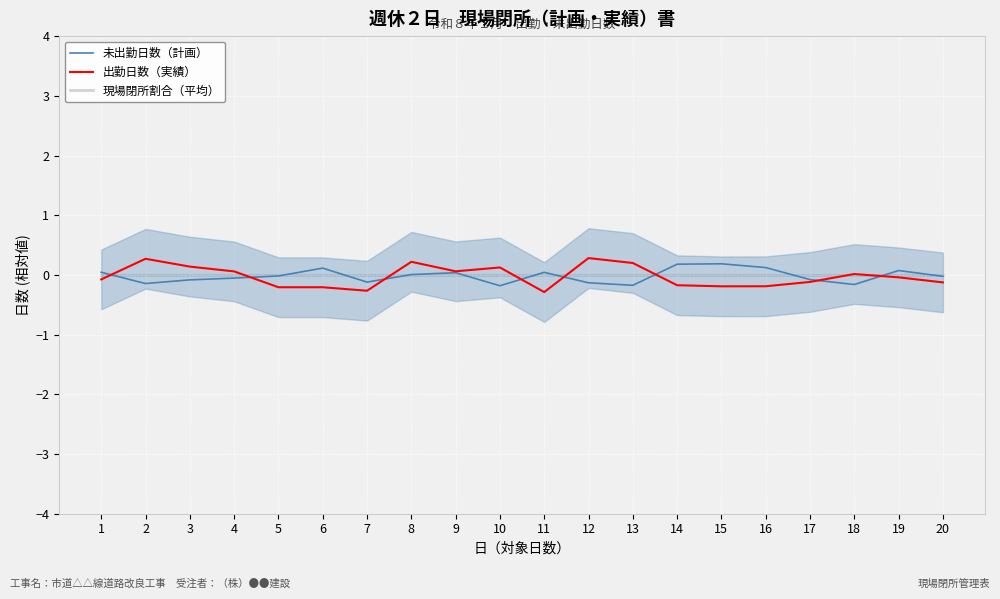

At 10, list the series in order from smallest to largest.

未出勤日数（計画）, 現場閉所割合（平均）, 出勤日数（実績）